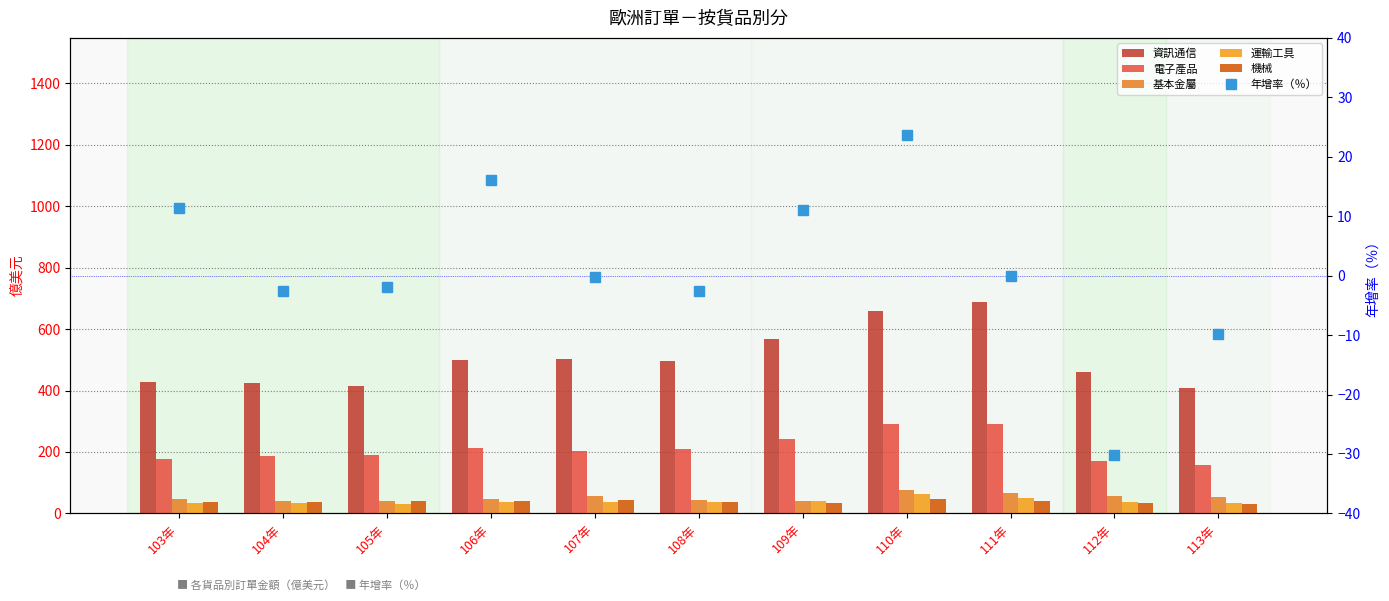

Count the number of categories in the chart.

11